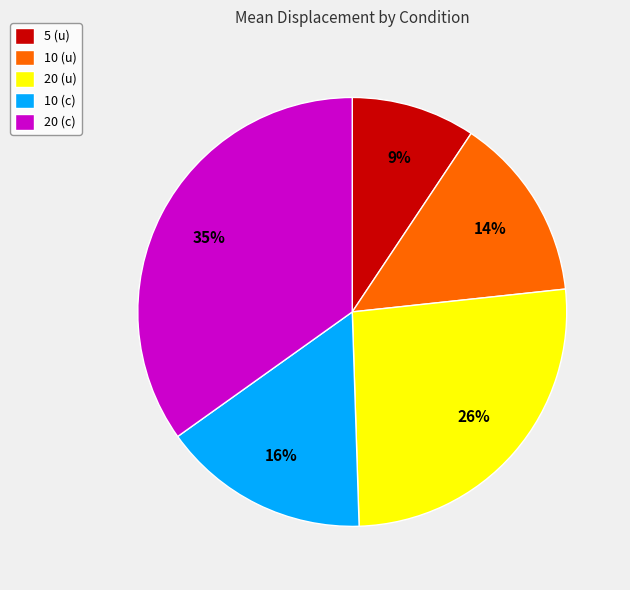

Is the sum of 10 (u) and 5 (u) greater than half?

No